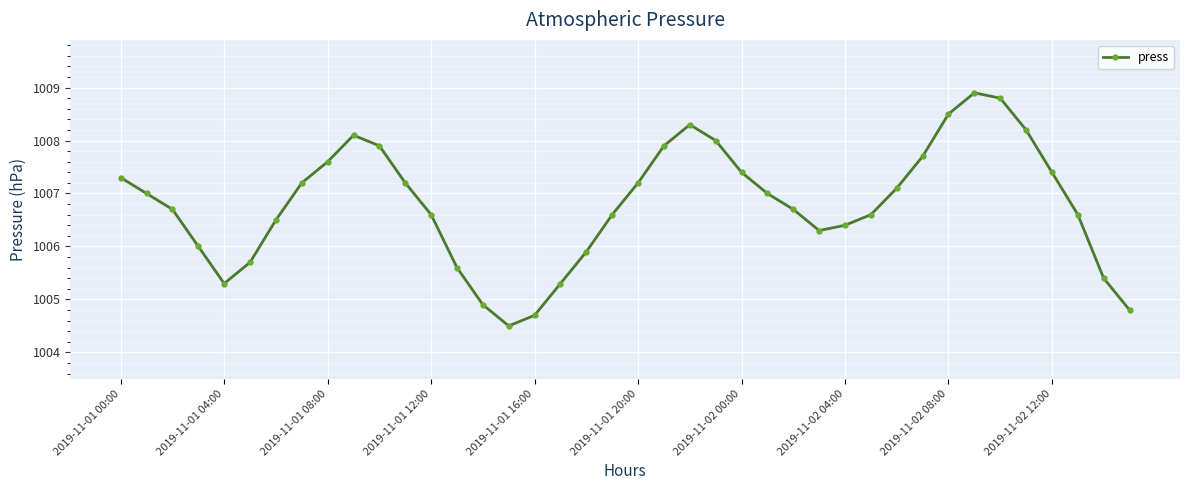

What is the smallest value displayed?

1004.5